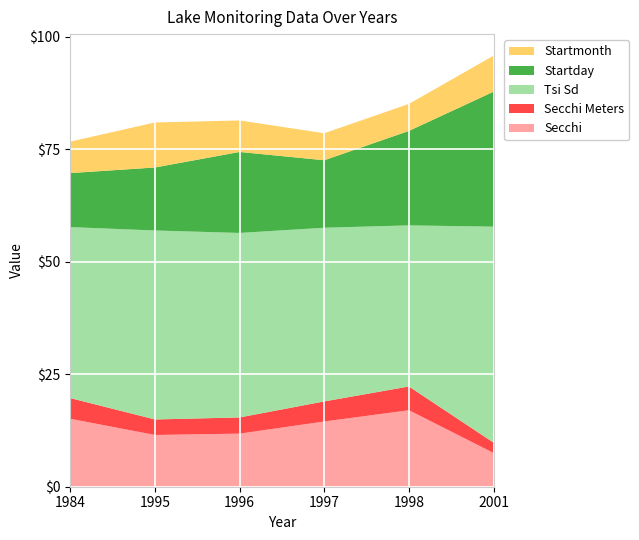

Reading left to right, list all the values displayed in this chart.

Secchi: 15.1	11.5	11.8	14.5	17.0	7.5
Secchi Meters: 4.6	3.5	3.6	4.5	5.3	2.3
Tsi Sd: 38.0	42.0	41.0	38.6	35.8	48.0
Startday: 12.0	14.0	18.0	15.0	21.0	30.0
Startmonth: 7.0	10.0	7.0	6.0	6.0	8.0